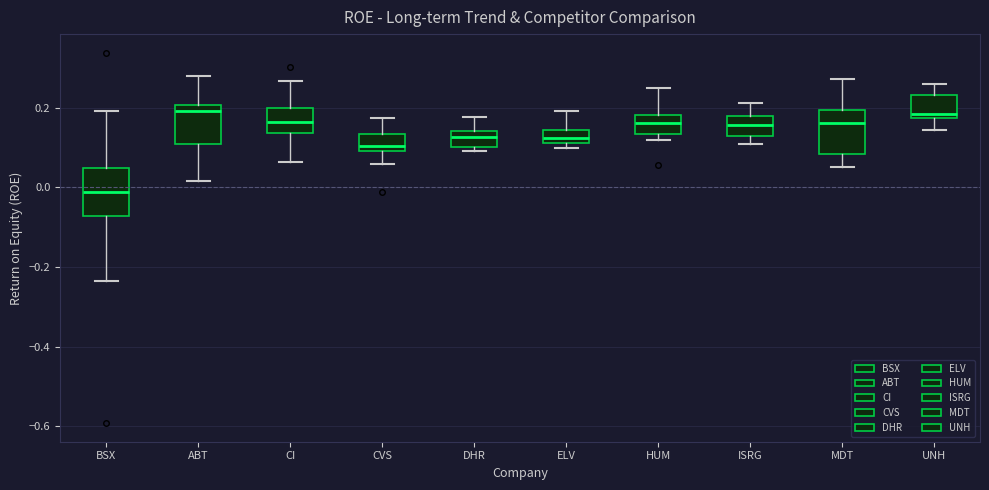

Which box's median line is the lowest?

BSX